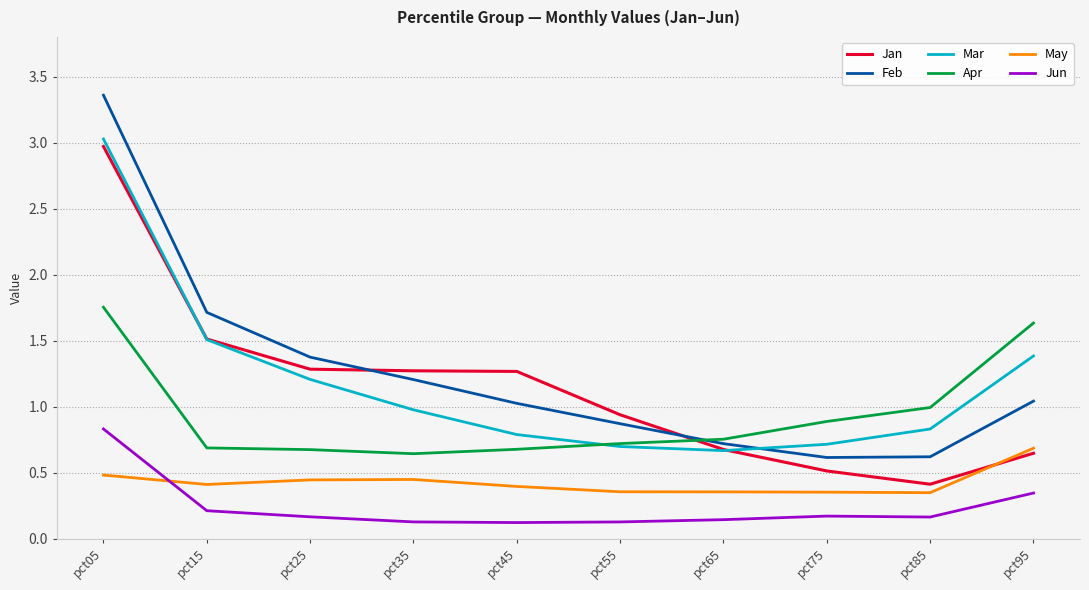

What is the difference between the highest and lowest values at pct05?

2.9